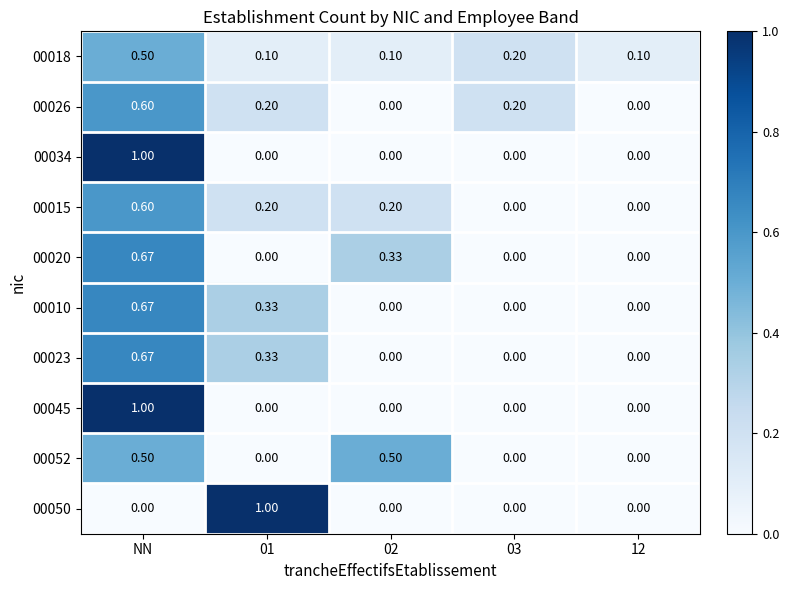

What is the average value of the 00050 series?

0.2